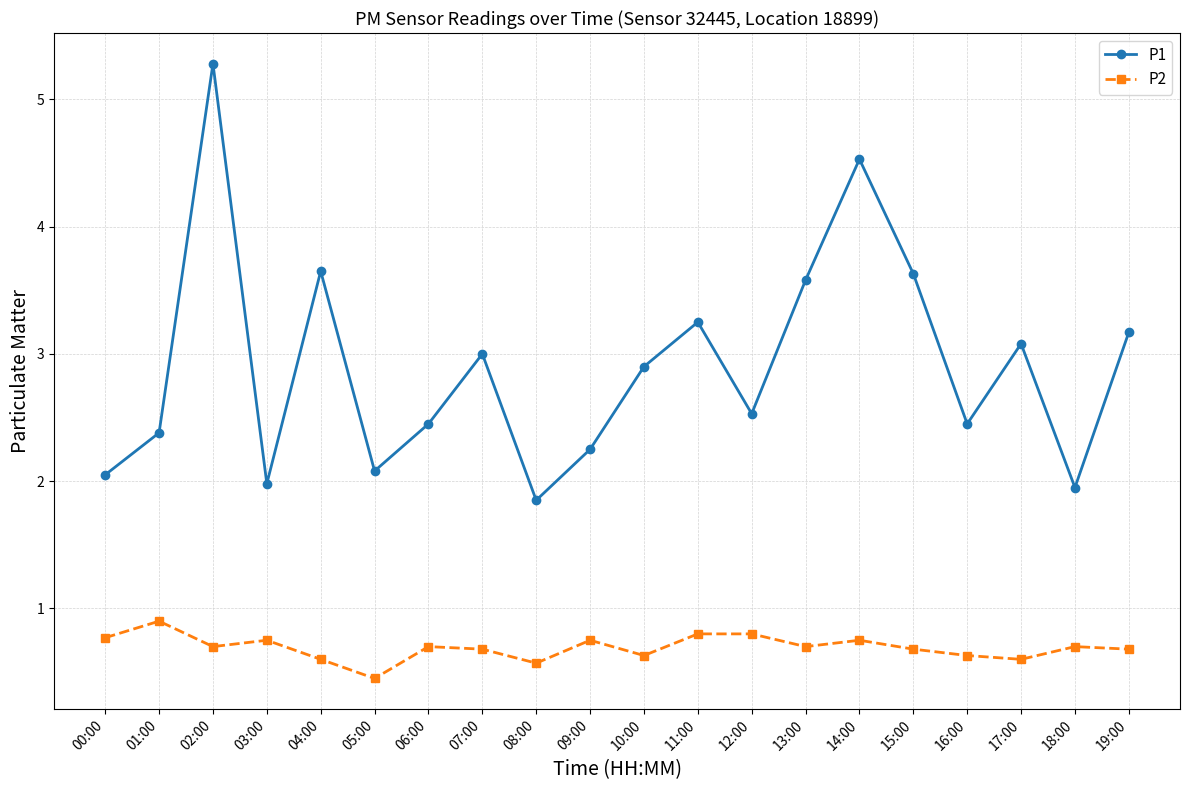

How many interior local peaks does the P1 series have?

6